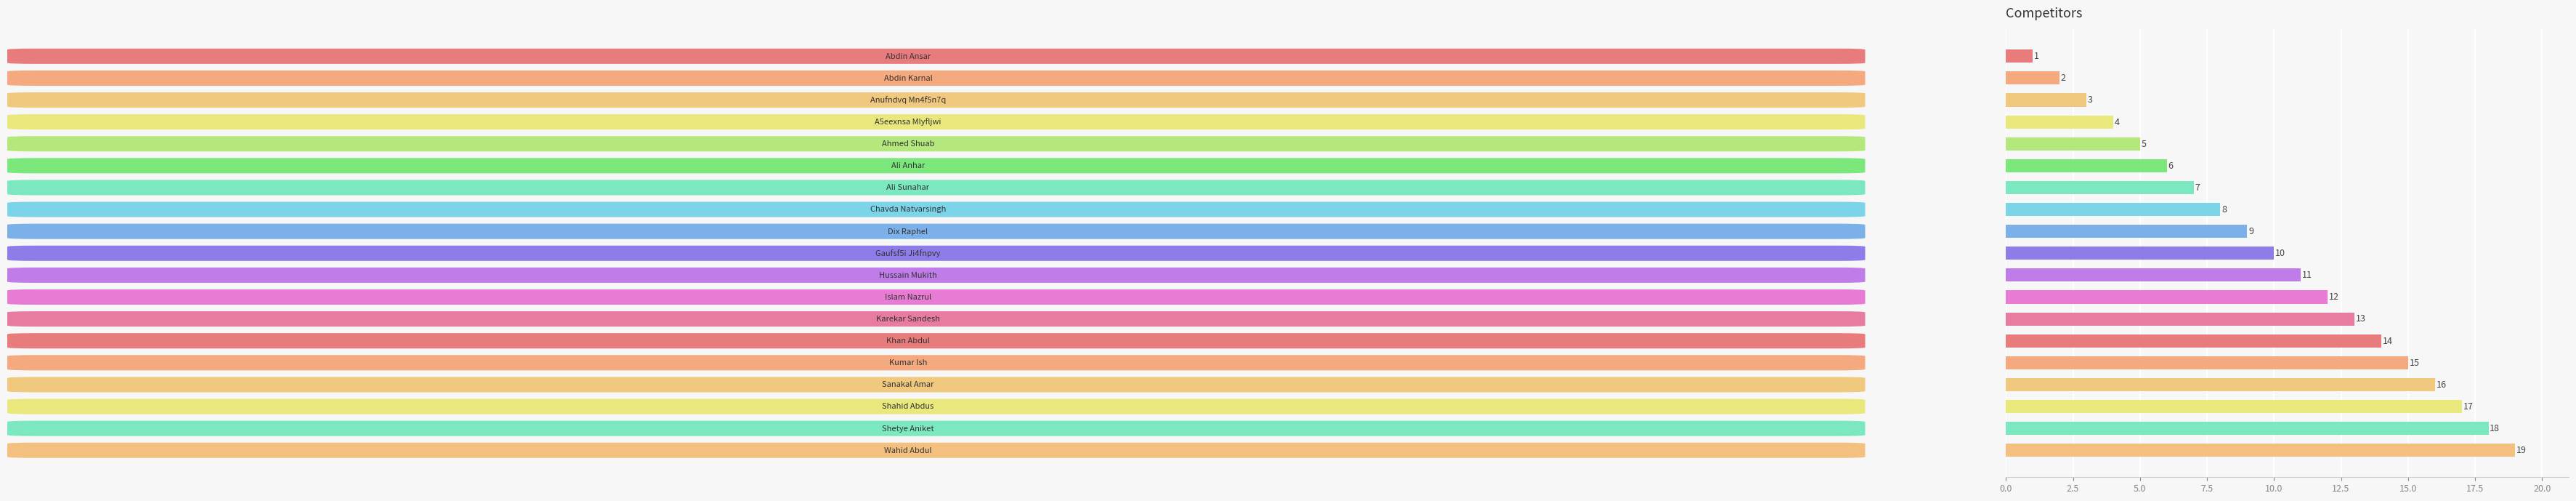

What is the value of the 18th bar from the top?

18